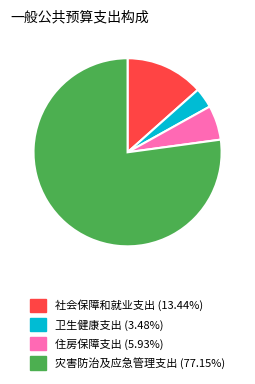

The 社会保障和就业支出 slice represents 25% of the pie. True or false?

False